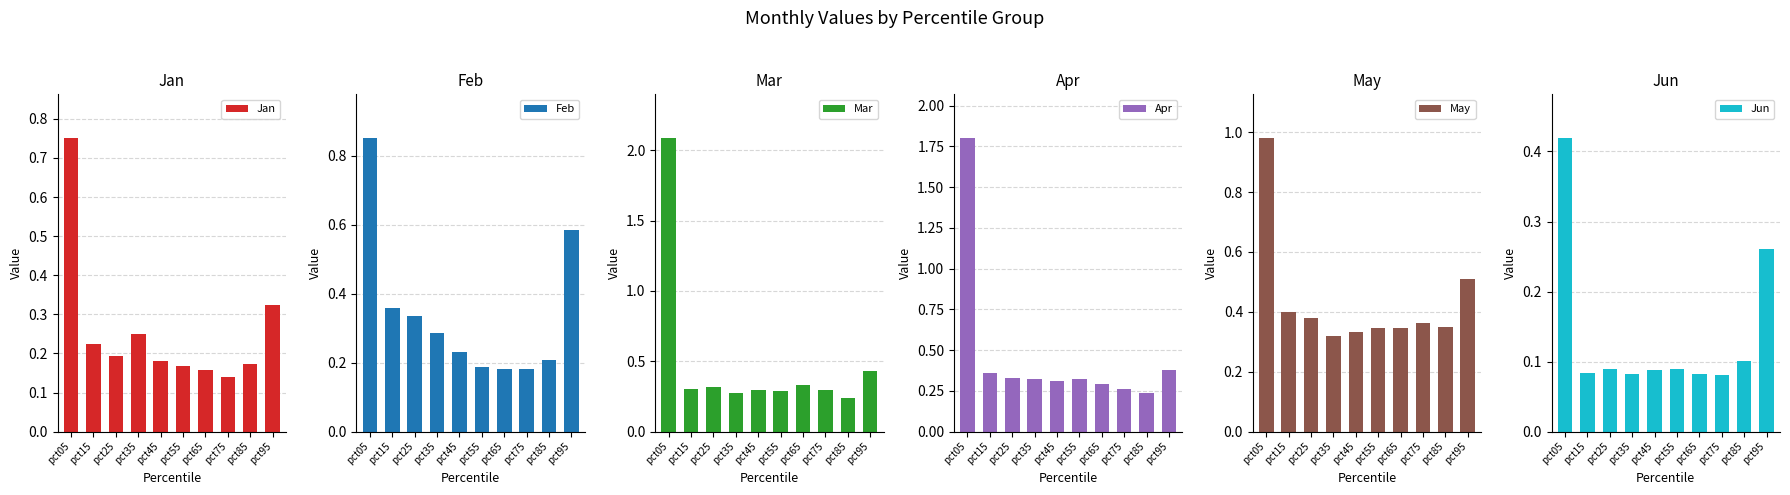

How many bars are there in total?

60